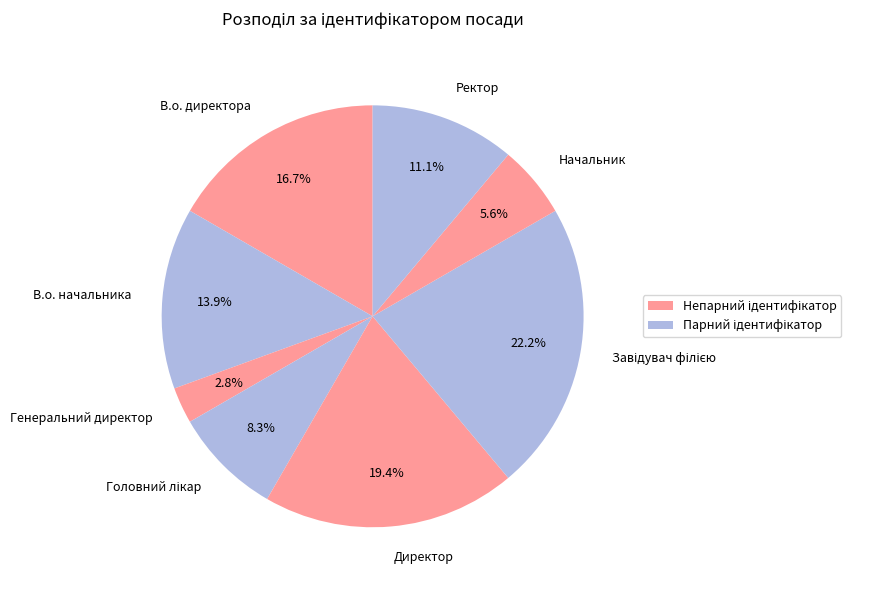

To the nearest percent, what portion does В.о. директора represent?

17%